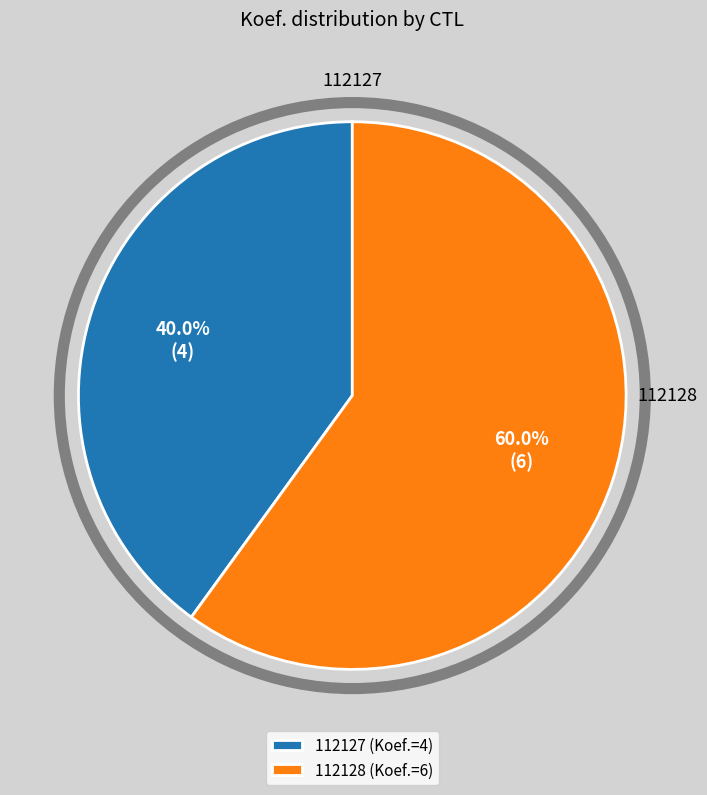

To the nearest percent, what is the difference between the 112128 and 112127 slice percentages?

20%